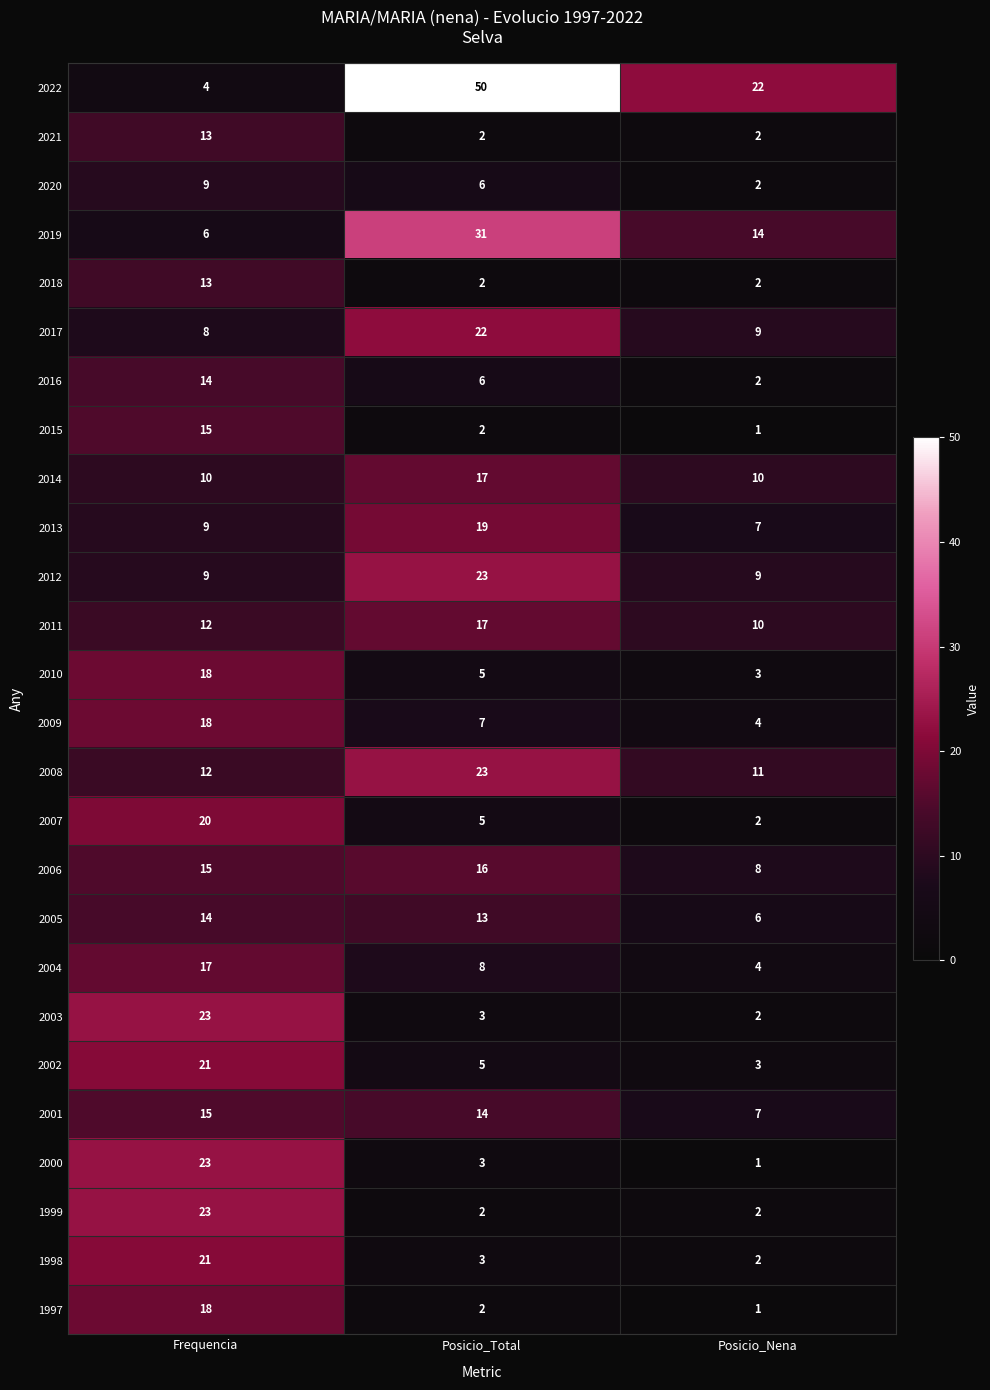

The value of 2007 at Posicio_Total is 5. True or false?

True